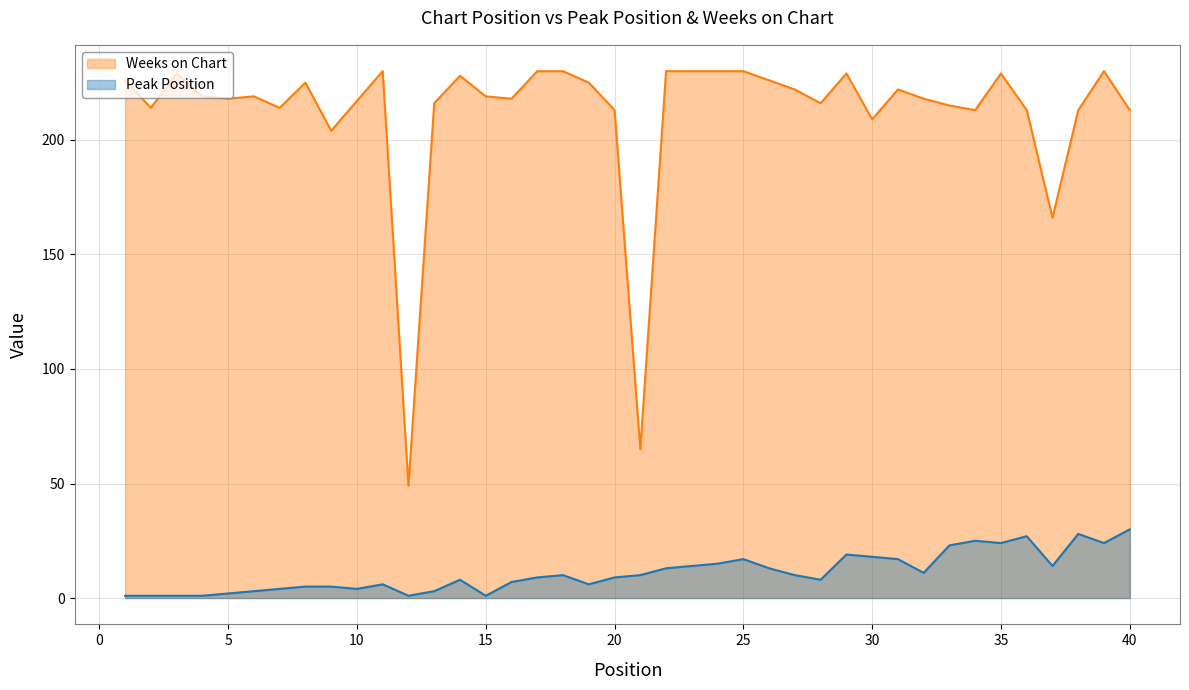

Reading right to left, extract all data points from this chart.

Peak Position: 30	24	28	14	27	24	25	23	11	17	18	19	8	10	13	17	15	14	13	10	9	6	10	9	7	1	8	3	1	6	4	5	5	4	3	2	1	1	1	1
Weeks on Chart: 213	230	213	166	213	229	213	215	218	222	209	229	216	222	226	230	230	230	230	65	213	225	230	230	218	219	228	216	49	230	217	204	225	214	219	218	219	229	214	226